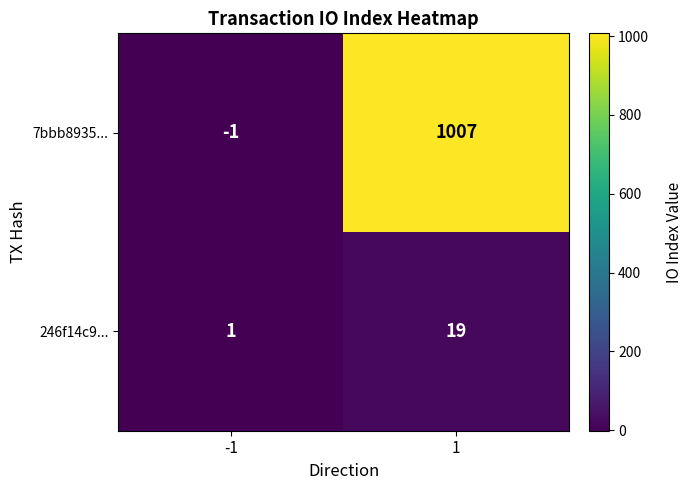

Reading left to right, transcribe all the data shown in this chart.

7bbb8935...: -1=-1	1=1007
246f14c9...: -1=1	1=19